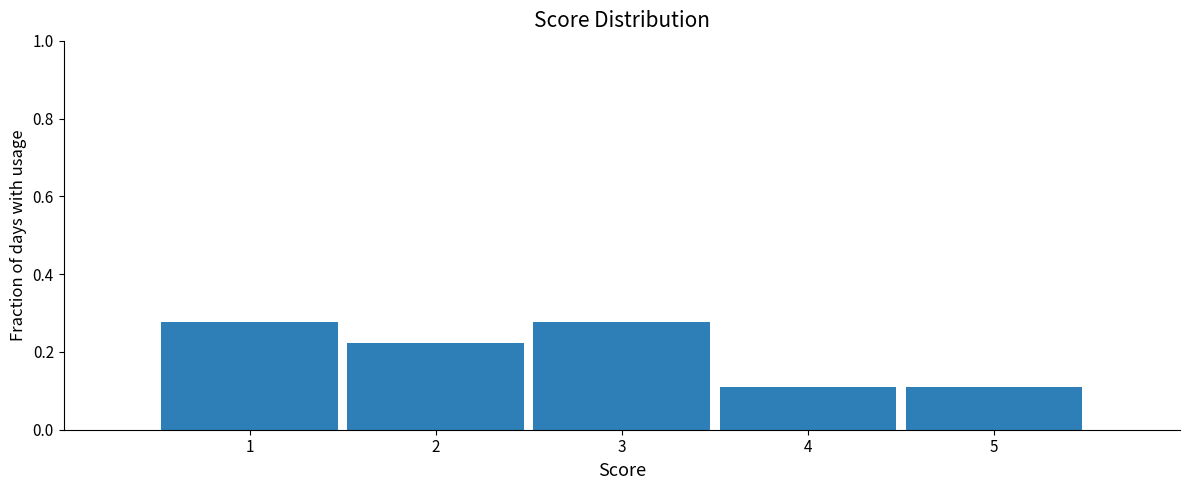

True or false: the data shows 0.5 at 1.

False